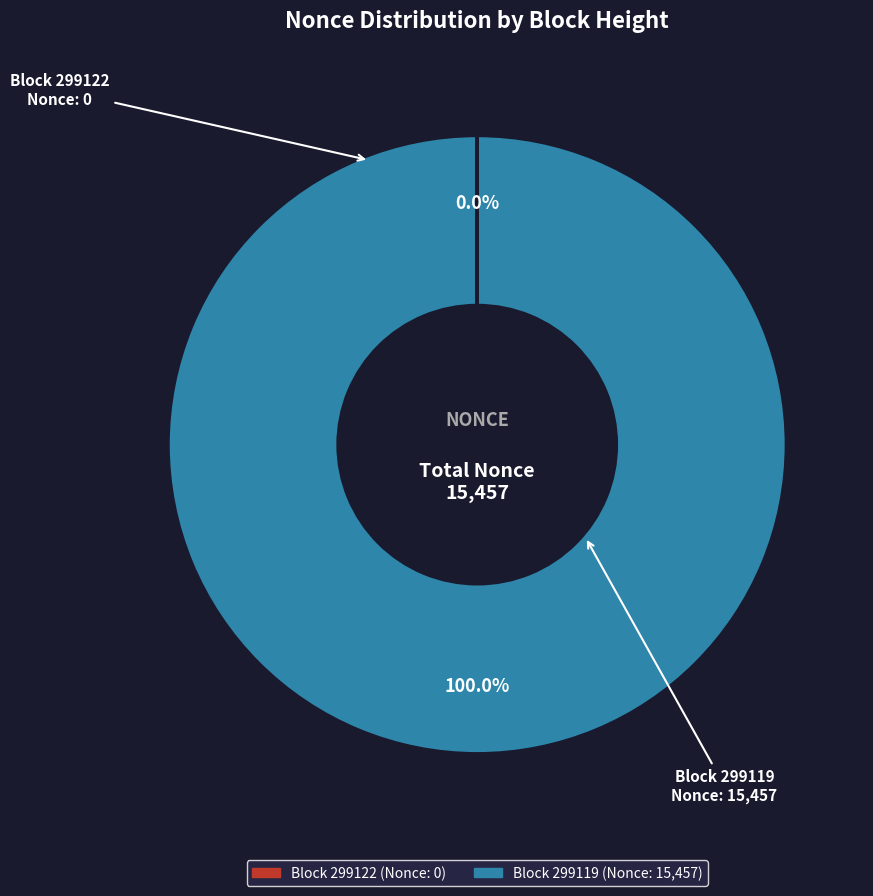

Does any single category account for the majority?

Yes